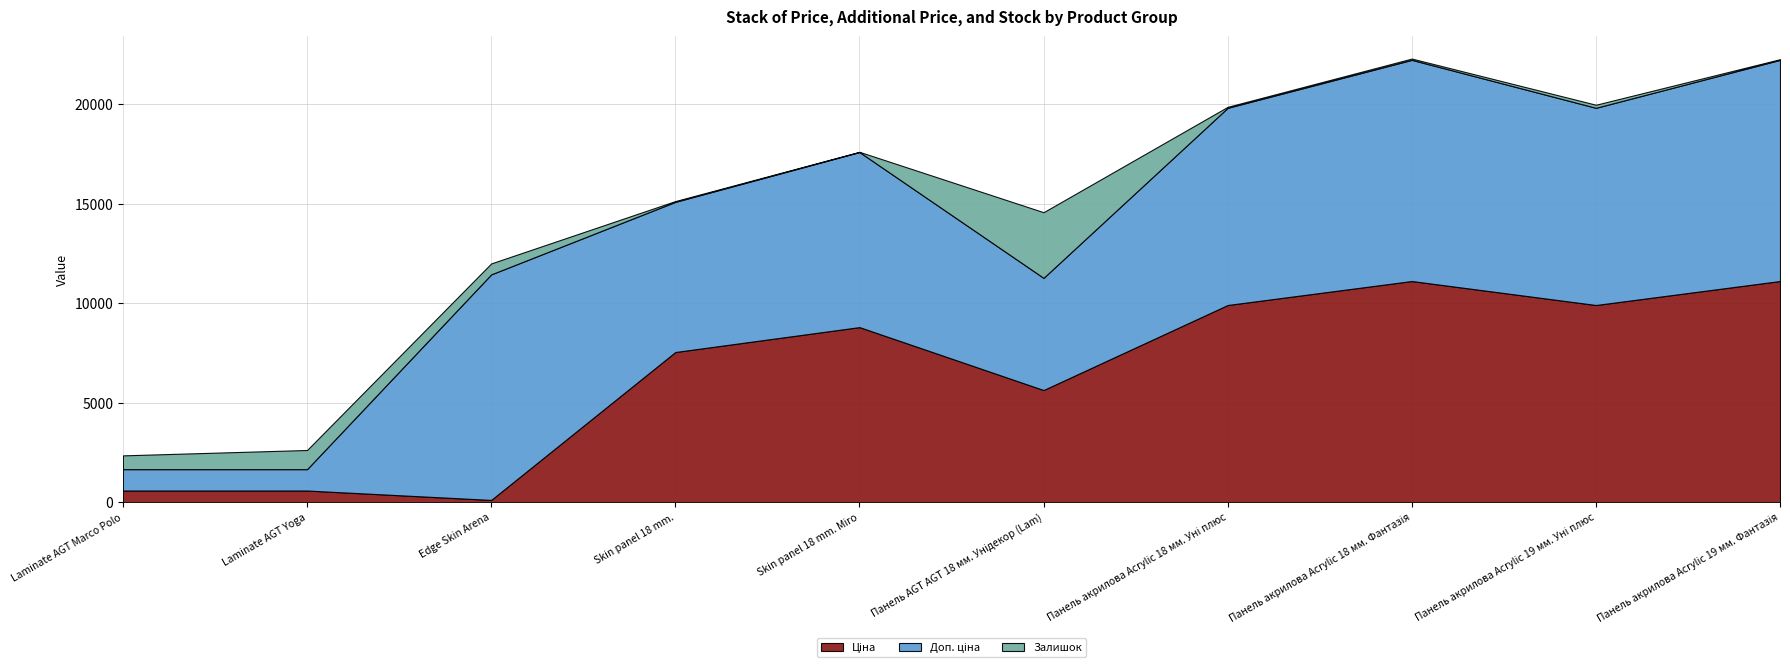

List the series in order of their peak value, lowest first.

Залишок, Ціна, Доп. ціна